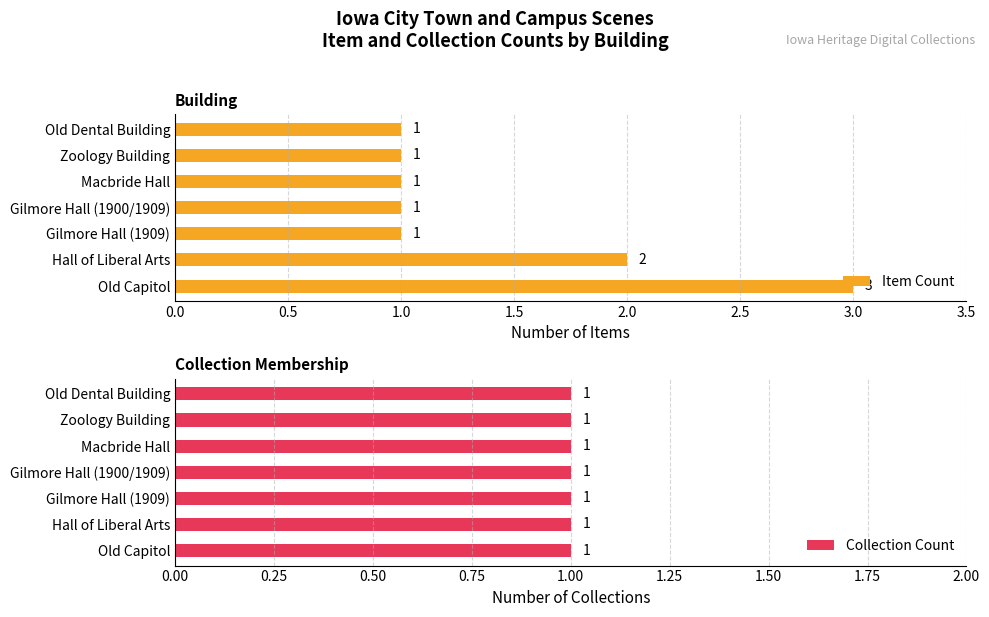

What is the sum of the values at Old Capitol and Old Dental Building?

4